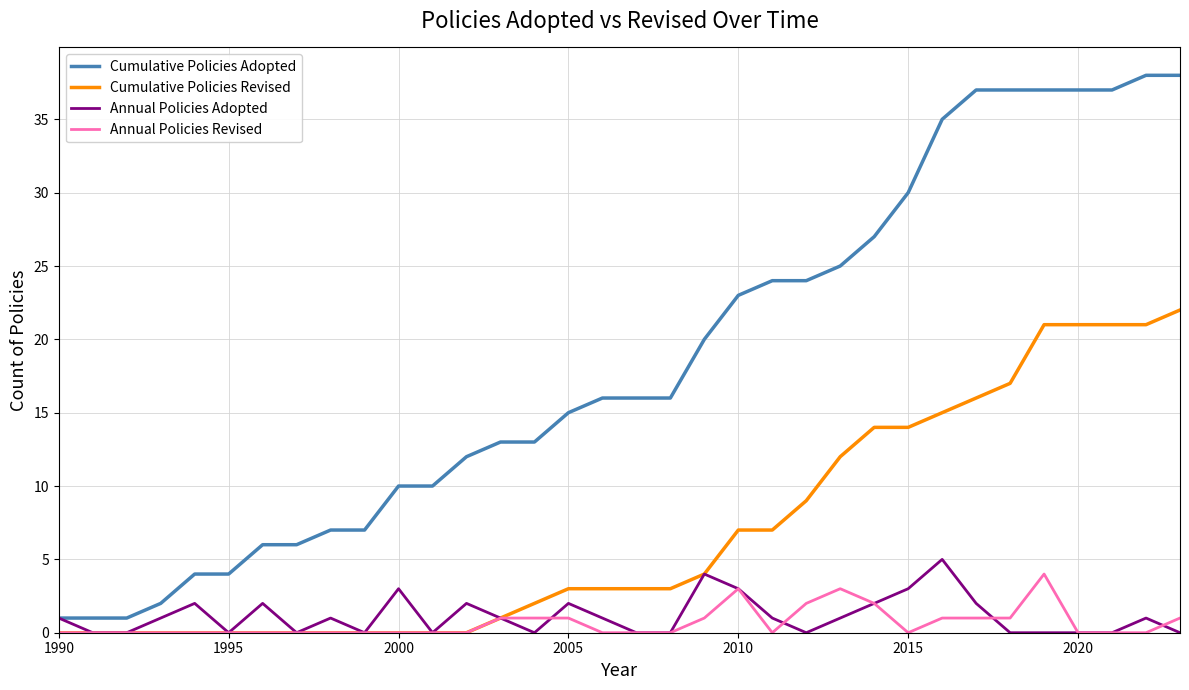

Which series has the widest spread of values?

Cumulative Policies Adopted